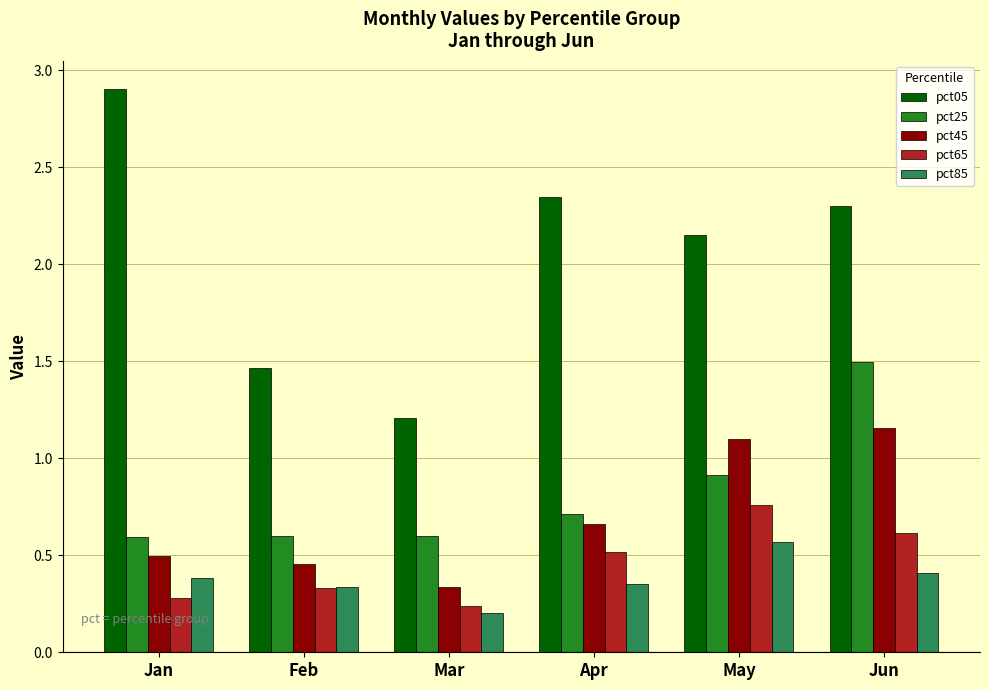

Which label corresponds to the largest value in the chart?

Jan